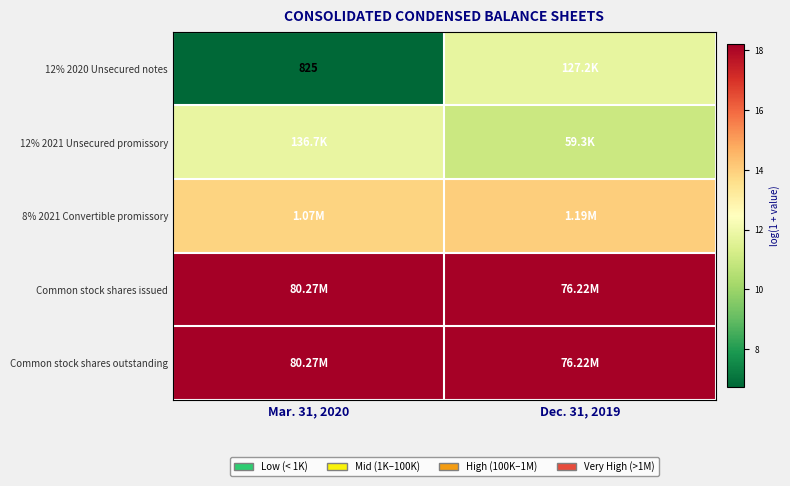

Which label corresponds to the largest value in the chart?

Mar. 31, 2020